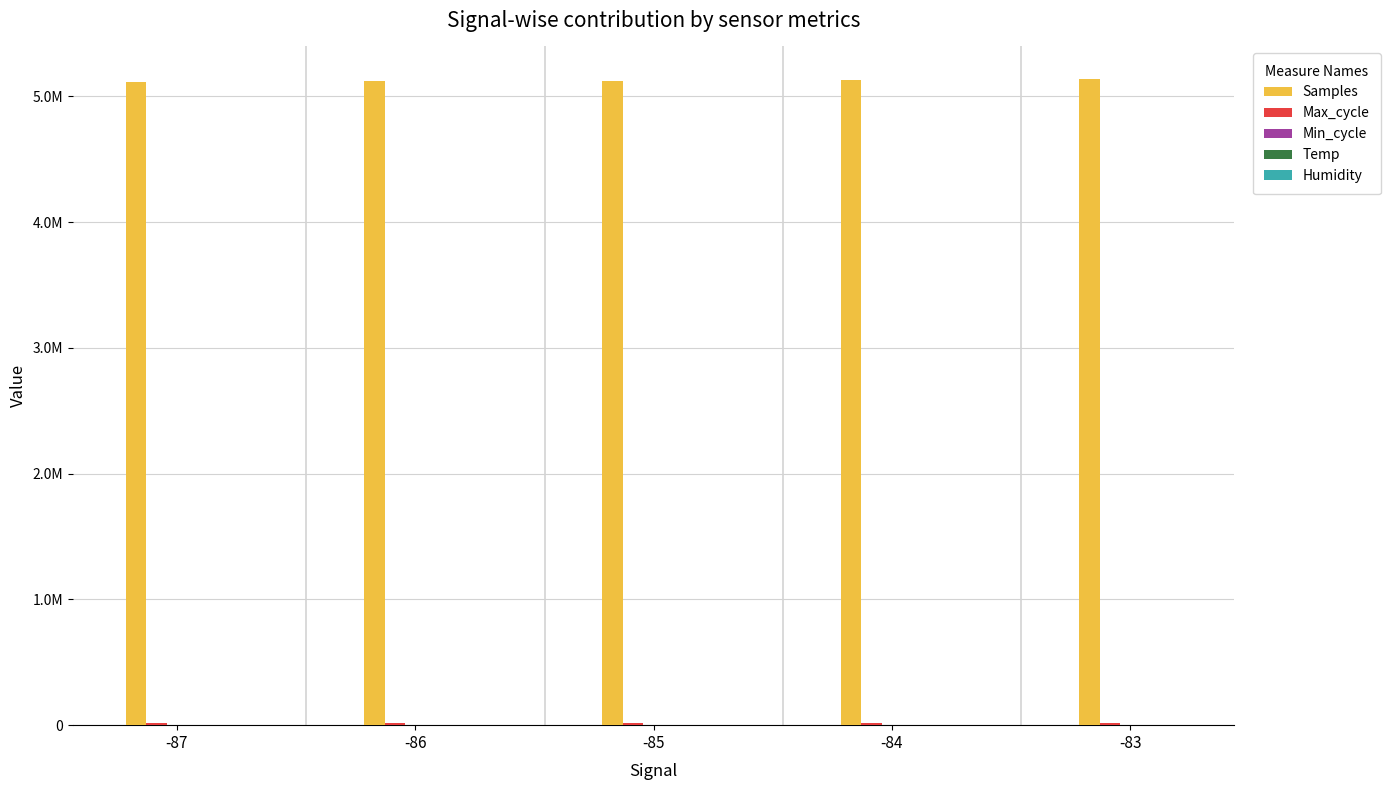

Reading right to left, list all the values displayed in this chart.

Samples: 5138712.0	5130220.5	5122183.0	5117123.8	5116757.2
Max_cycle: 19974.0	19897.5	19963.9	19985.8	20216.2
Min_cycle: 28.0	28.0	28.0	28.0	28.0
Temp: 487.1	499.5	501.1	497.8	493.3
Humidity: 2380.8	2380.8	2380.8	2382.0	2380.8